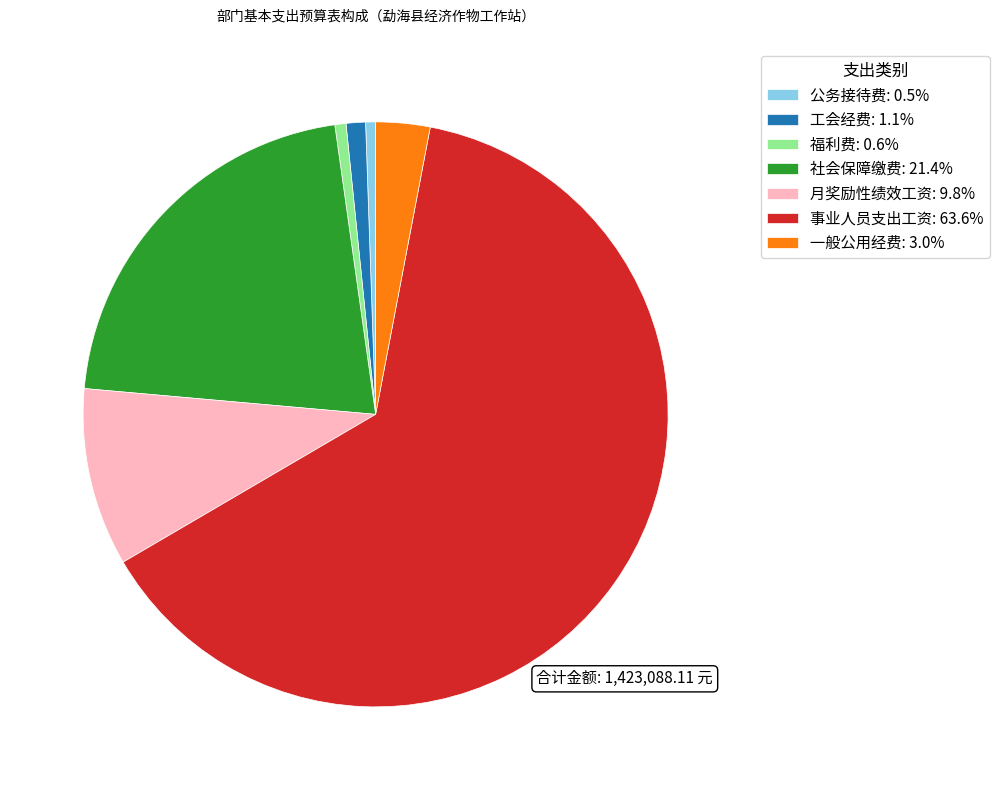

What is the largest slice in the pie chart?

事业人员支出工资